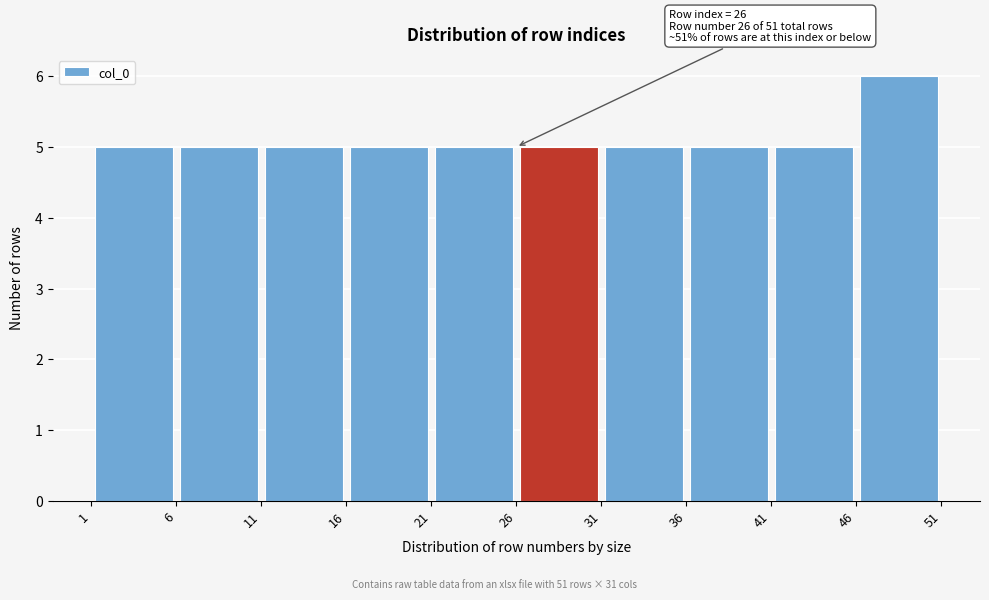

Which range on the x-axis has the tallest bar?

46 to 51